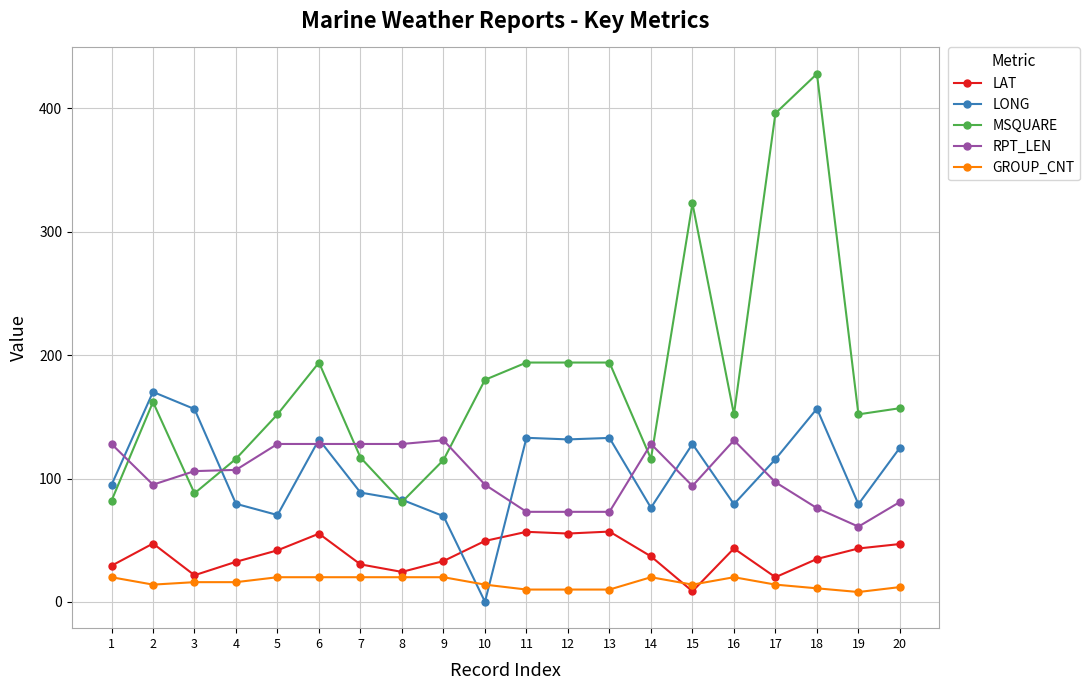

True or false: LAT and RPT_LEN intersect in this chart.

False